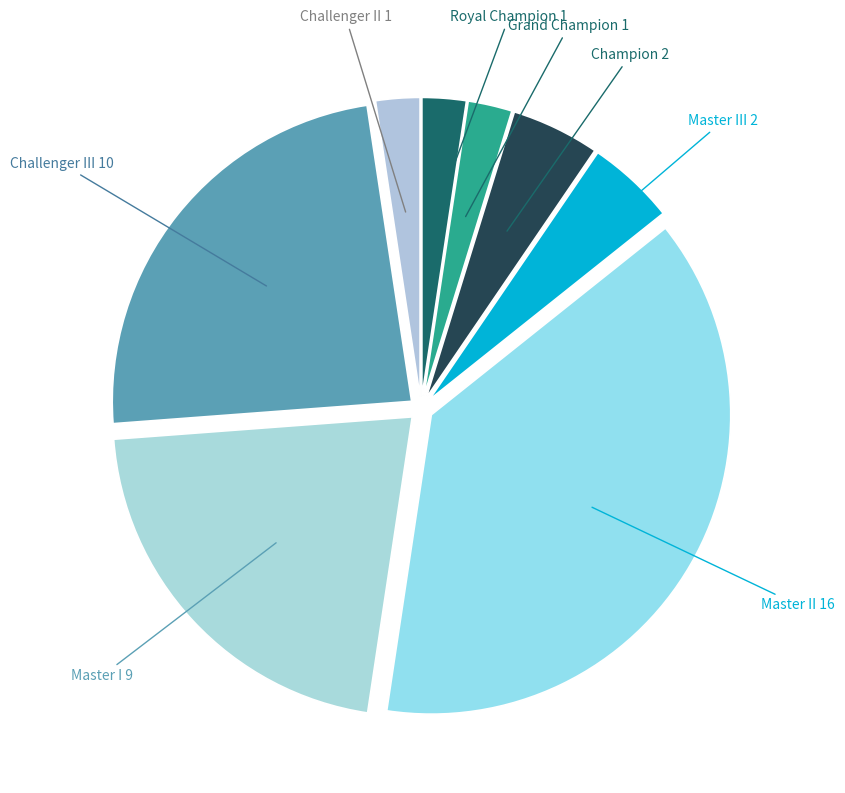

Between Challenger II and Master III, which is larger?

Master III